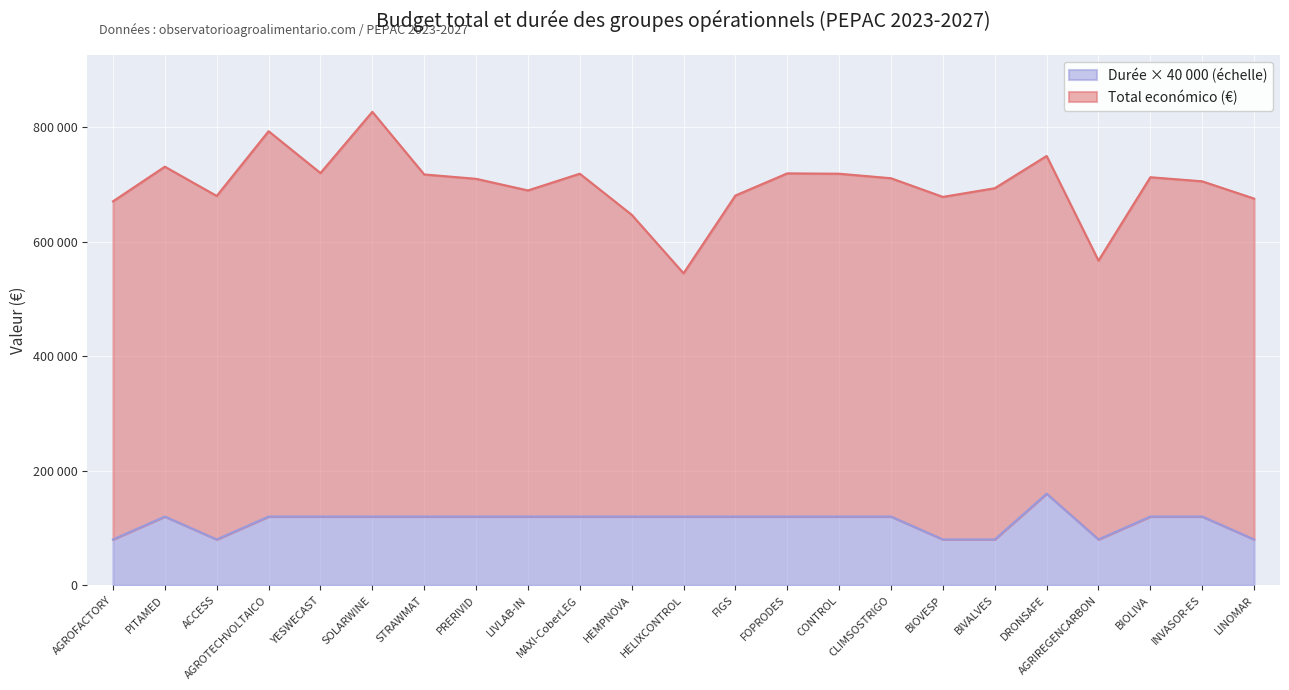

Where is the first local maximum for Total económico?

PITAMED